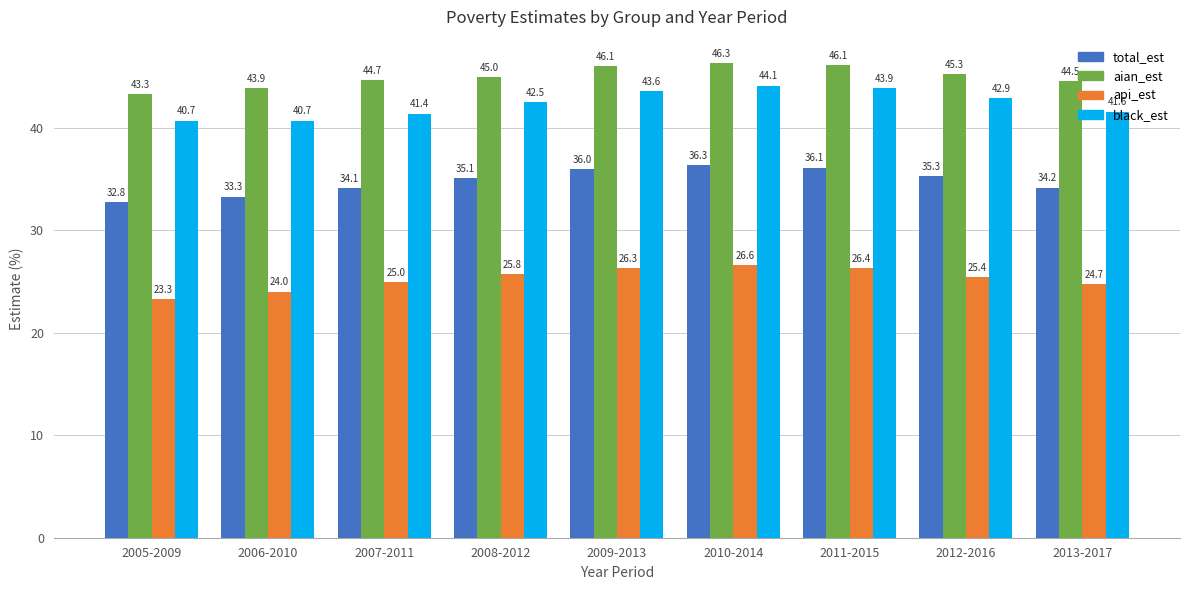

Which series changed the most between 2007-2011 and 2013-2017?

api_est